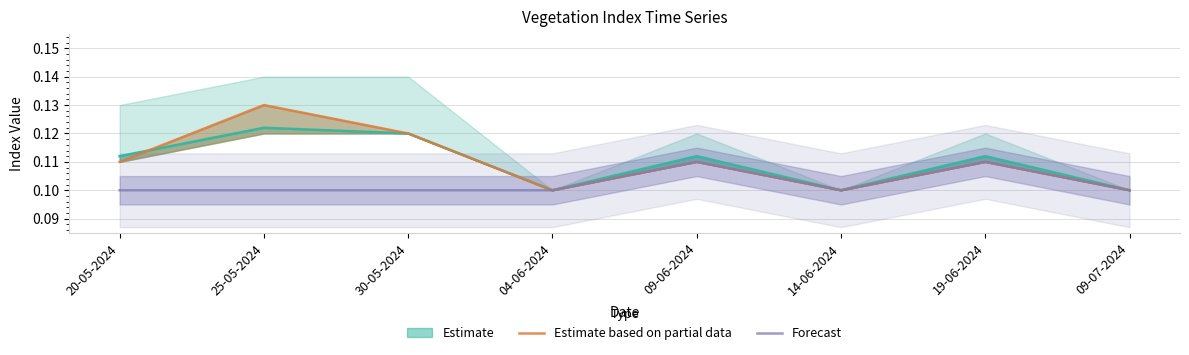

Which series has the largest range (max minus min)?

Estimate based on partial data